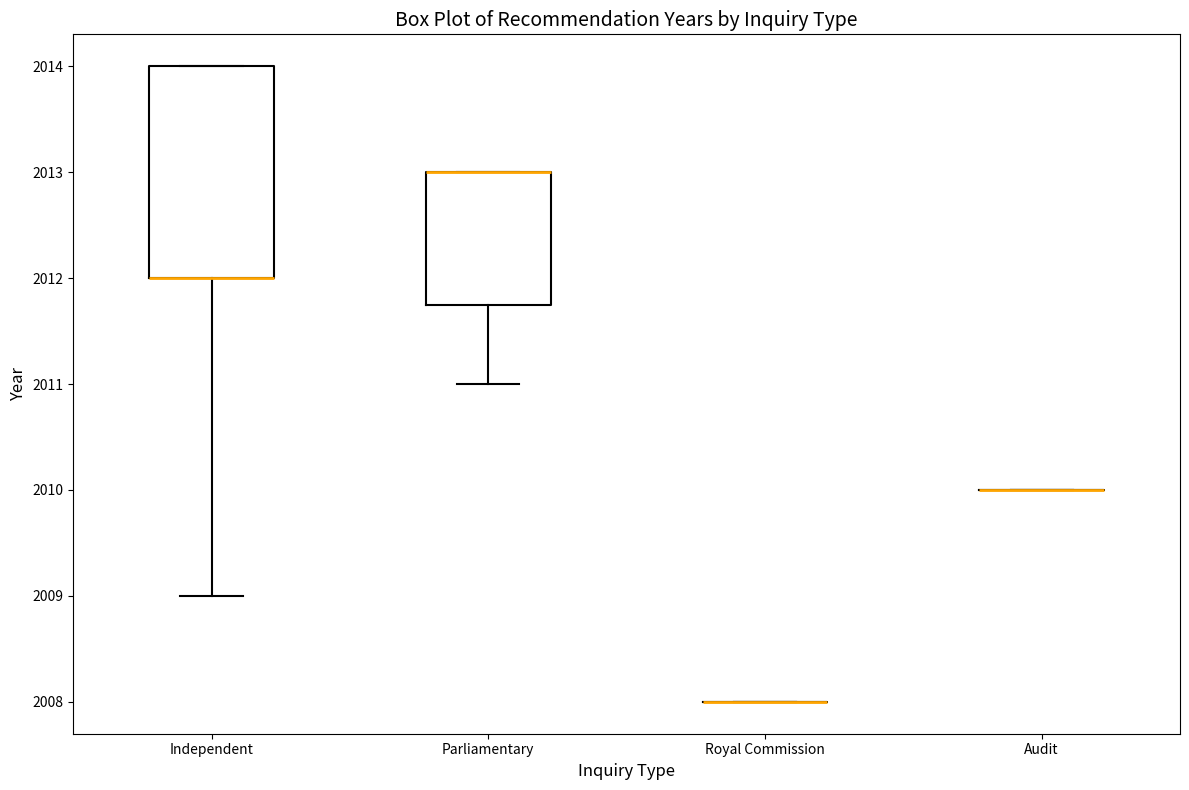

Which box is the tallest, from its lower edge to its upper edge?

Independent